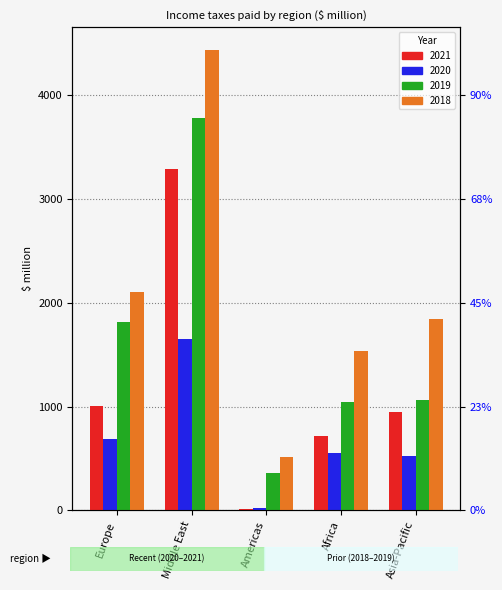

What is the value of the 2020 bar at the 1st from the left?

690